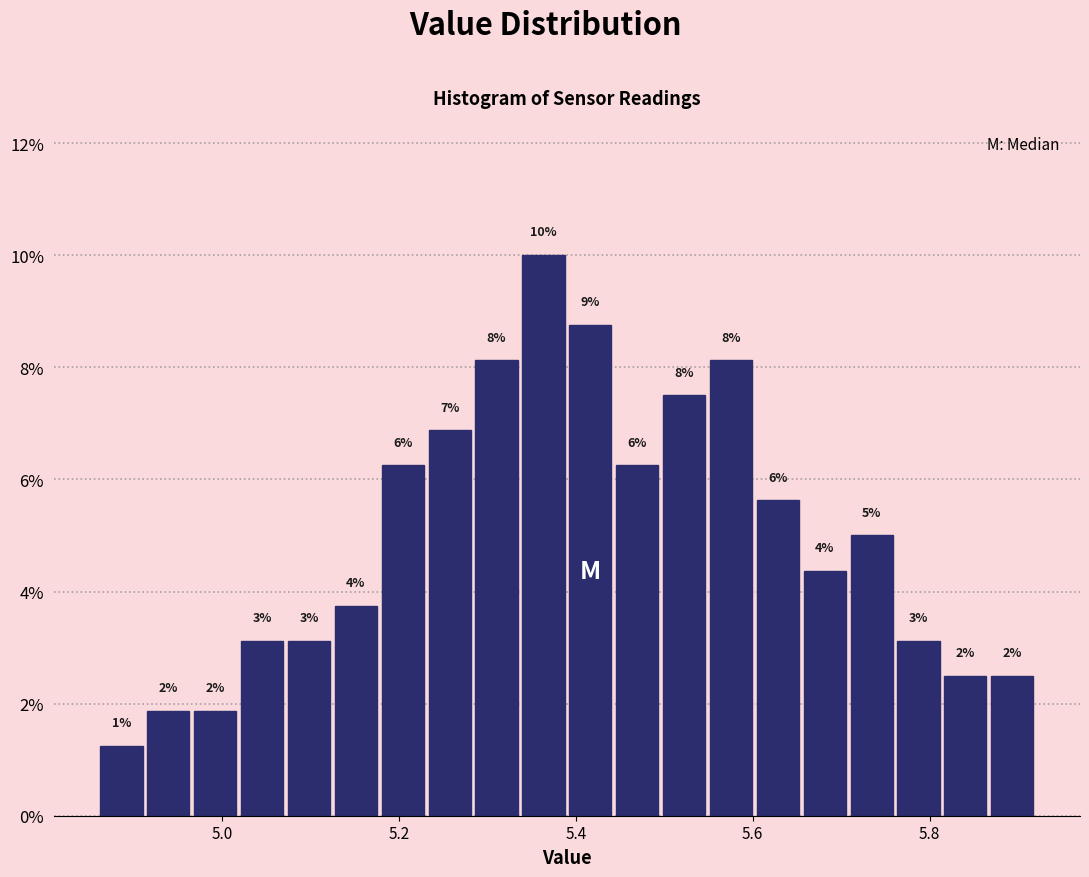

Around what value on the x-axis is the tallest bar? Give the approximate position of its centre, as read against the axis.

5.36